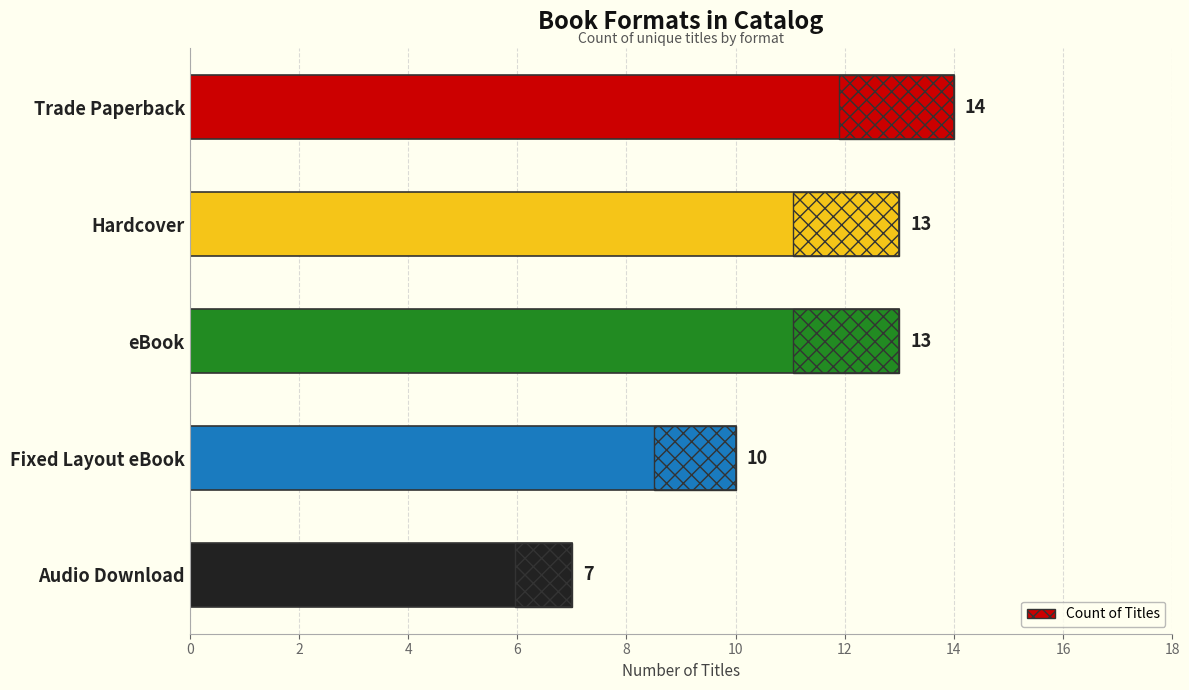

Does the chart contain any negative values?

No